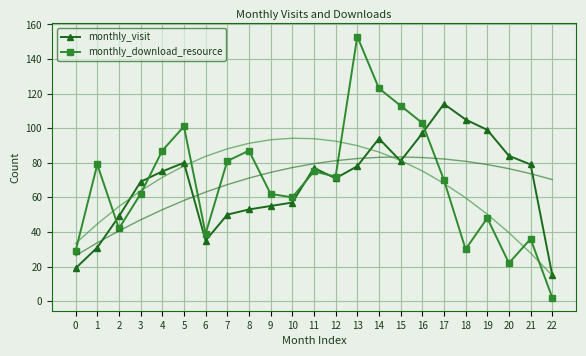

List the labels in order of monthly_visit value, smallest first.

22, 0, 1, 6, 2, 7, 8, 9, 10, 3, 12, 4, 11, 13, 21, 5, 15, 20, 14, 16, 19, 18, 17